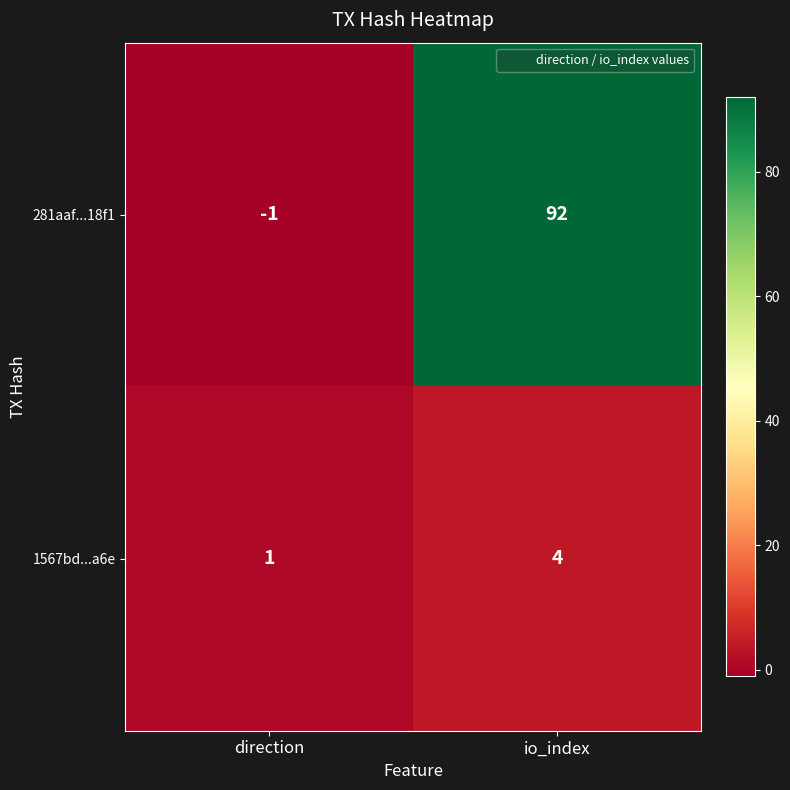

How many series are shown in this chart?

2